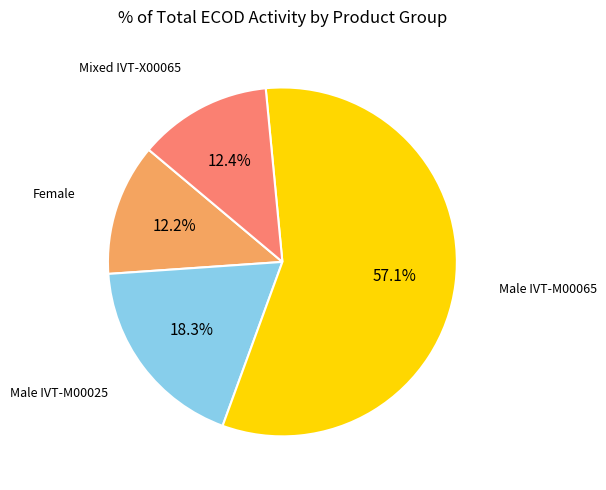

Does any single category account for the majority?

Yes